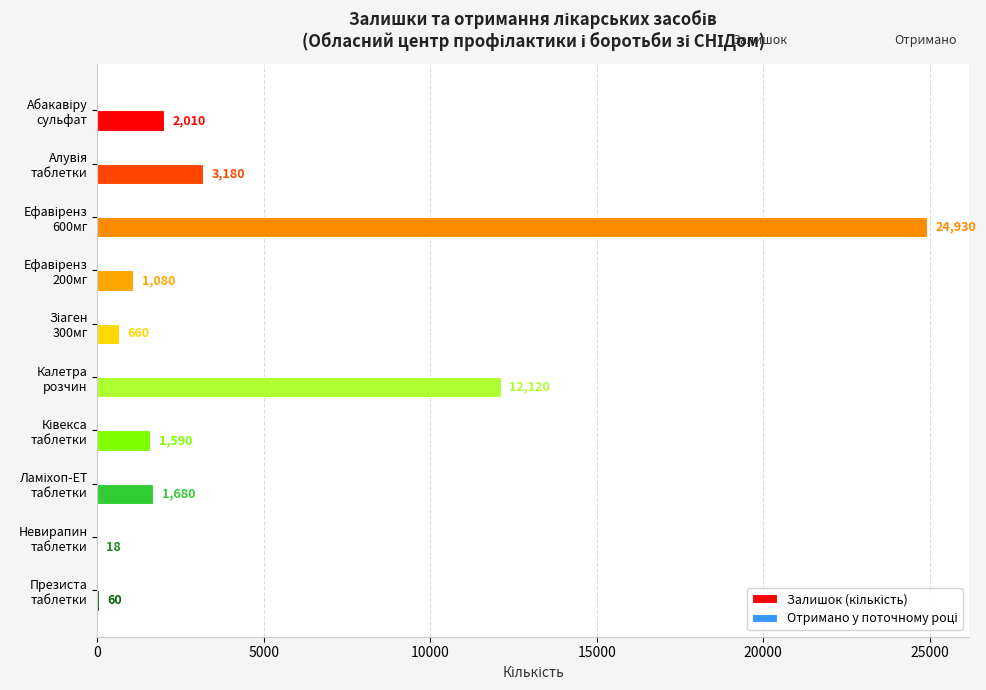

What is the maximum value shown in the chart?

24930